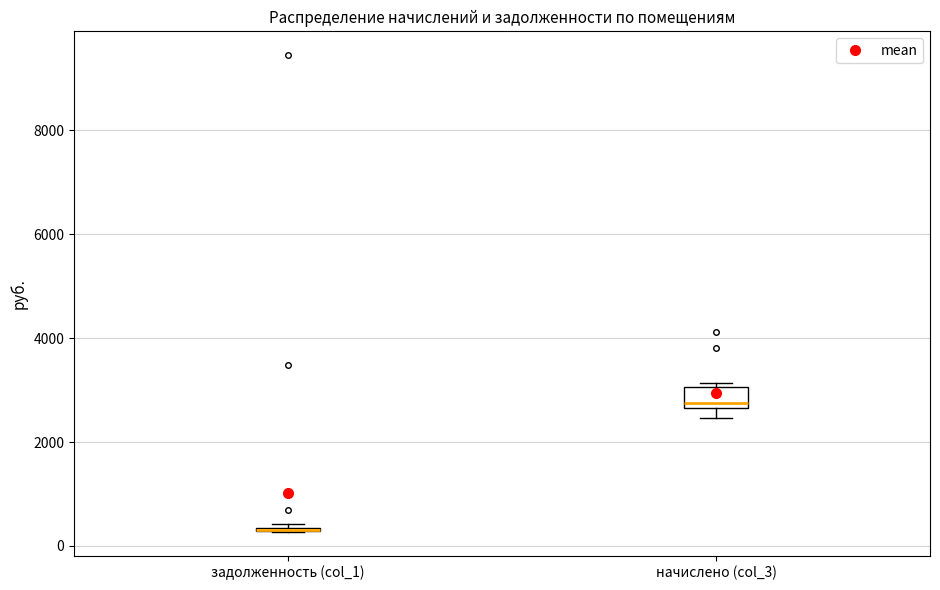

Where does the median line of the box for начислено (col_3) sit on the y-axis? The values are not printed on the chart, so give them approximately, as read against the axis.

2800